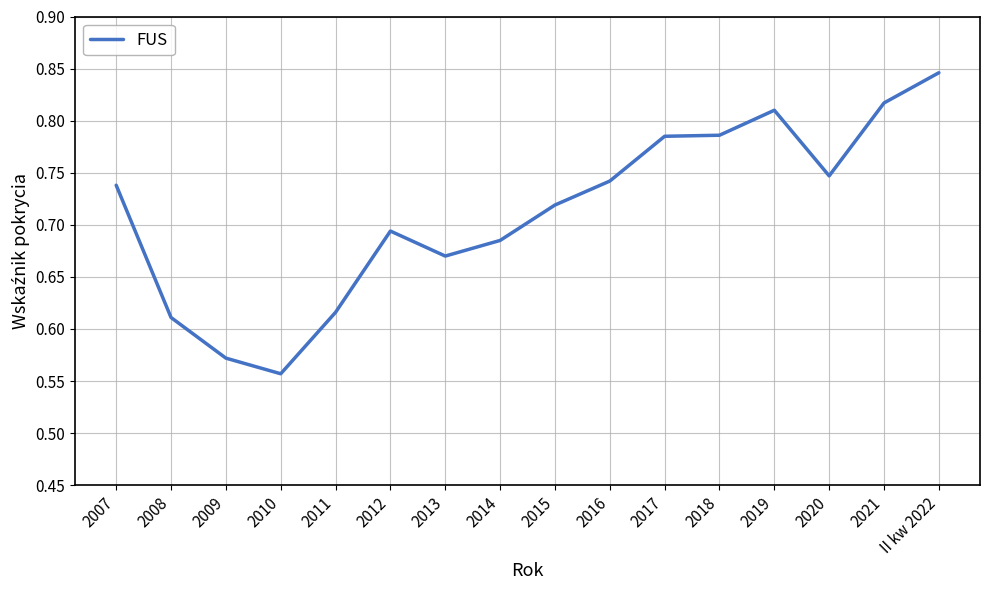

True or false: the data has more than 0 interior local peaks.

True